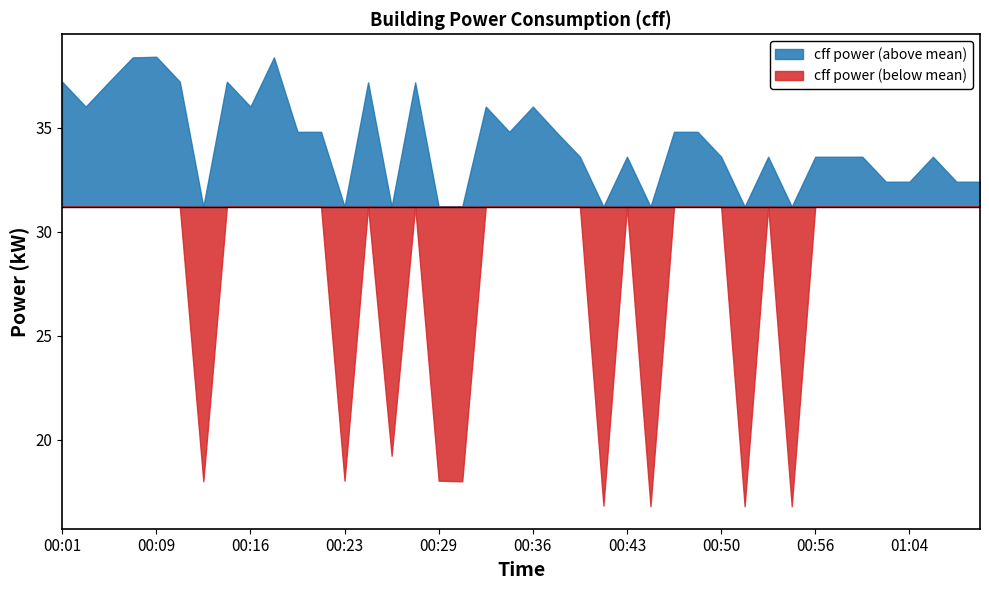

List the labels in order of value, smallest first.

00:44, 00:51, 00:54, 00:41, 00:12, 00:30, 00:23, 00:29, 00:26, 01:02, 01:04, 01:08, 01:10, 00:40, 00:43, 00:50, 00:53, 00:56, 00:58, 01:00, 01:06, 00:38, 00:20, 00:22, 00:34, 00:46, 00:48, 00:03, 00:16, 00:32, 00:36, 00:25, 00:28, 00:01, 00:05, 00:11, 00:14, 00:07, 00:18, 00:09